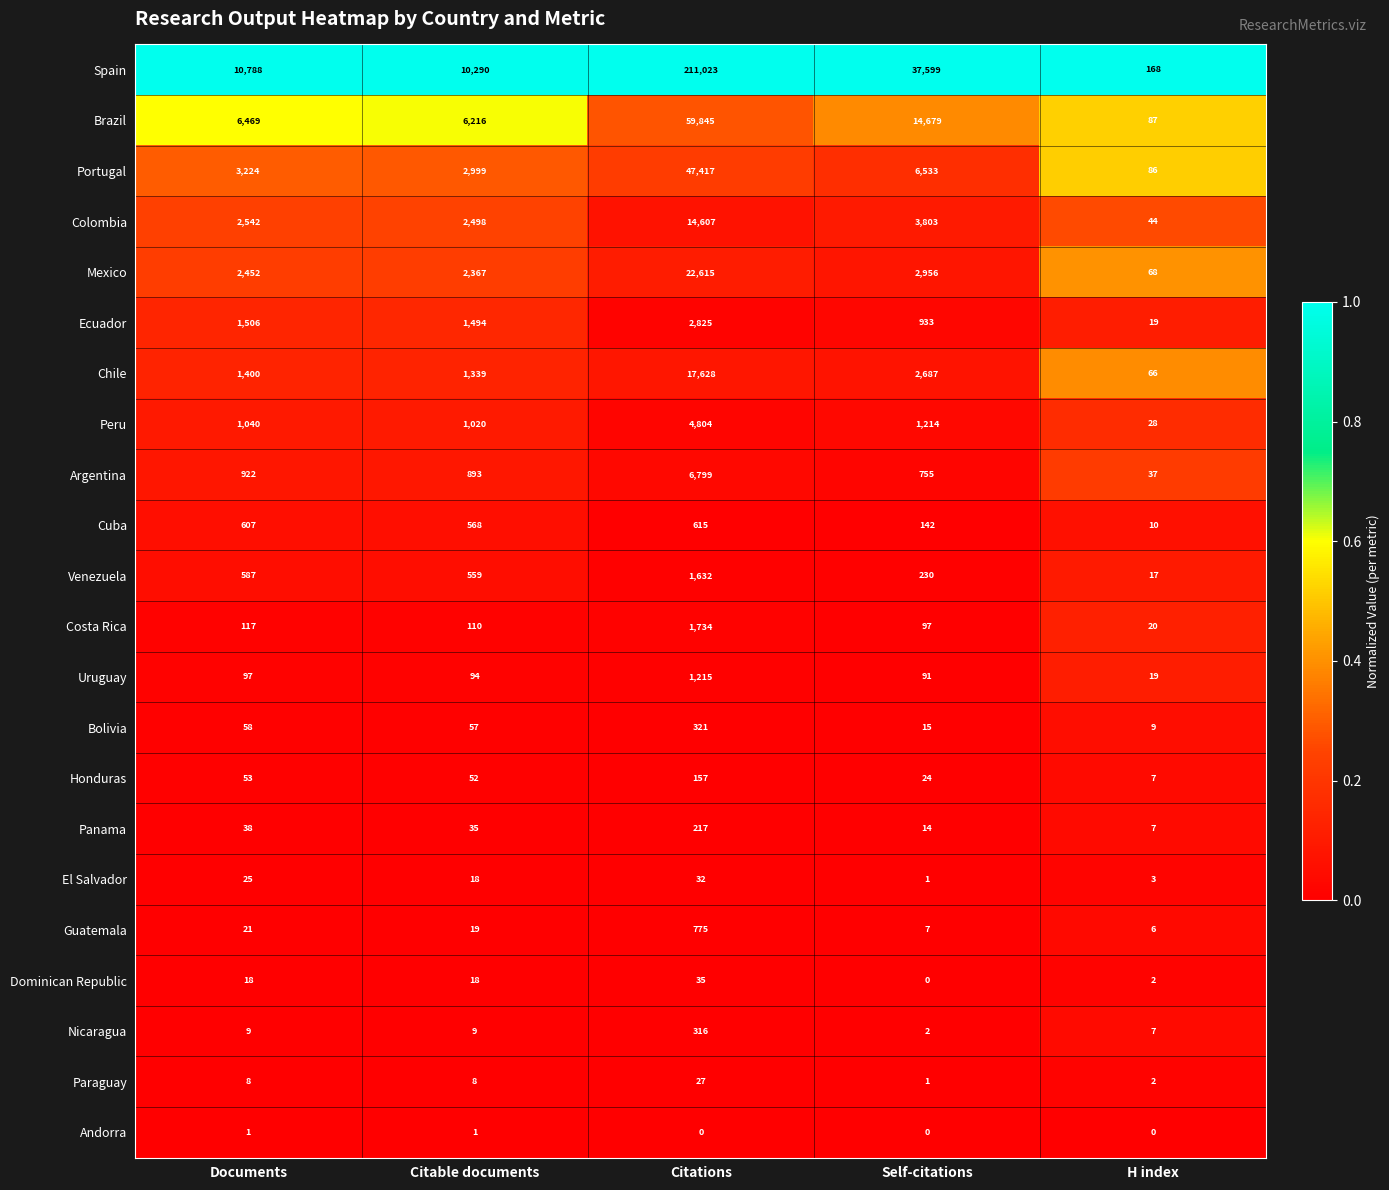

Is it true that Bolivia equals 321 at Citations?

True